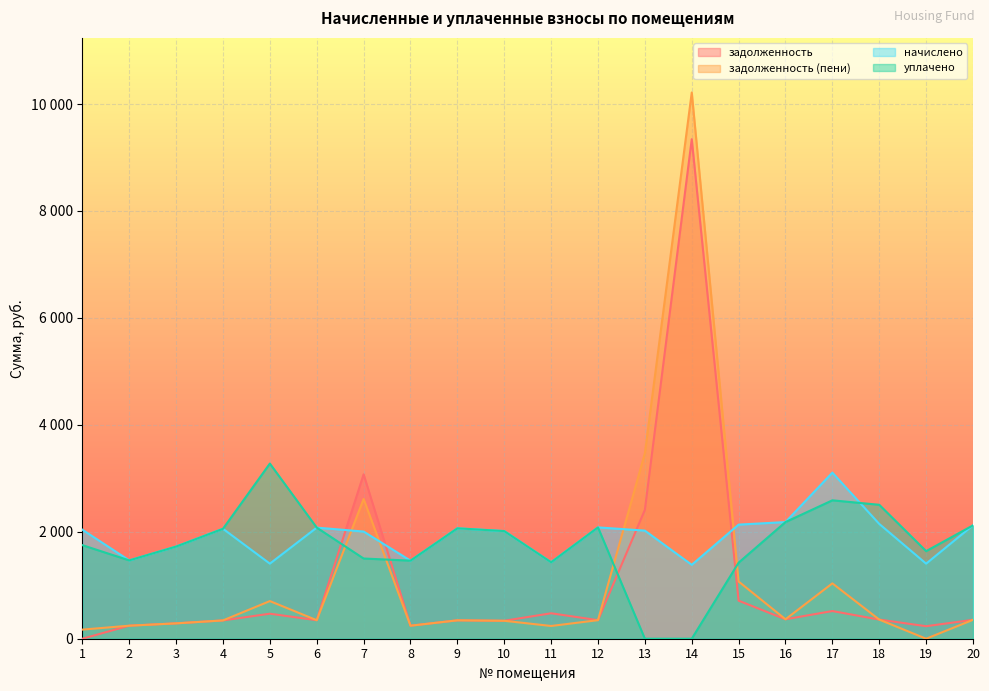

List the labels in order of задолженность (пени) value, largest first.

14, 13, 7, 15, 17, 5, 16, 18, 20, 12, 6, 9, 4, 10, 3, 2, 8, 11, 1, 19